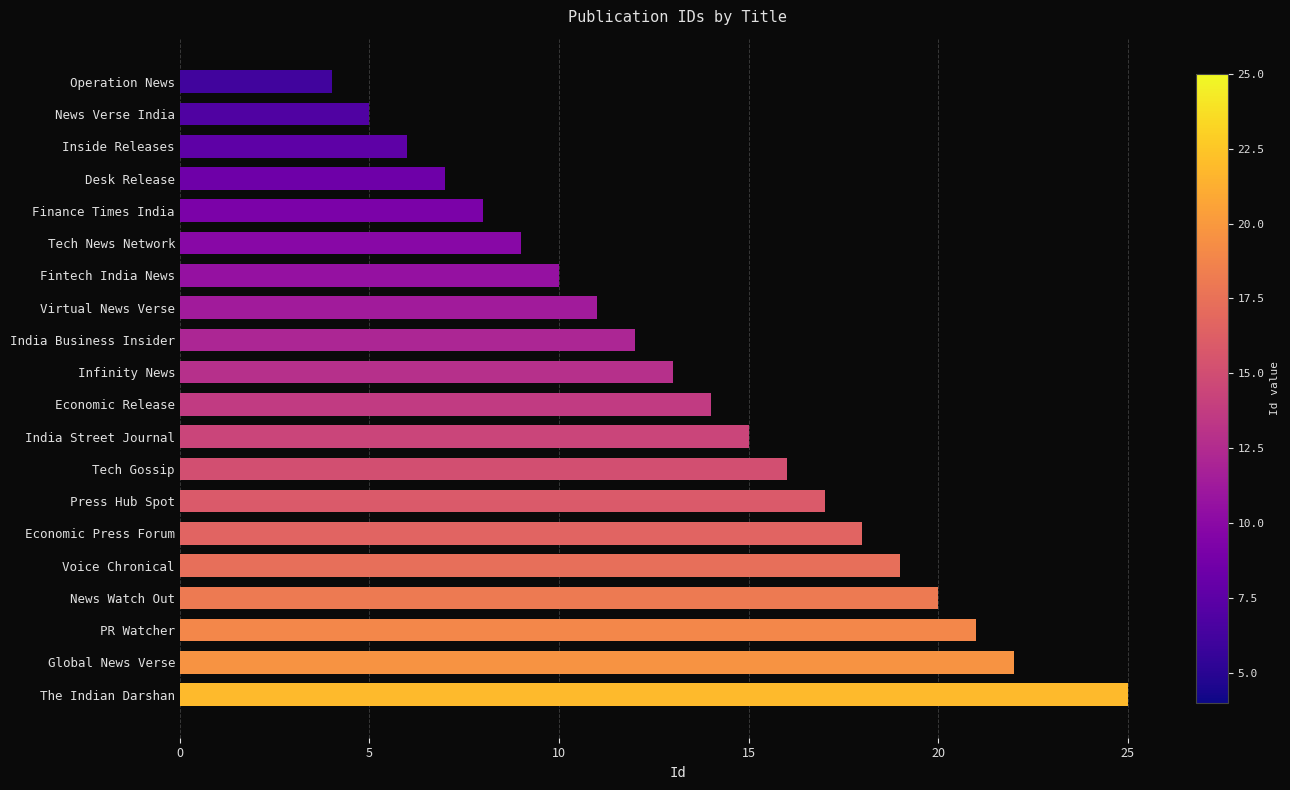

Rank the categories by value from lowest to highest.

Operation News, News Verse India, Inside Releases, Desk Release, Finance Times India, Tech News Network, Fintech India News, Virtual News Verse, India Business Insider, Infinity News, Economic Release, India Street Journal, Tech Gossip, Press Hub Spot, Economic Press Forum, Voice Chronical, News Watch Out, PR Watcher, Global News Verse, The Indian Darshan